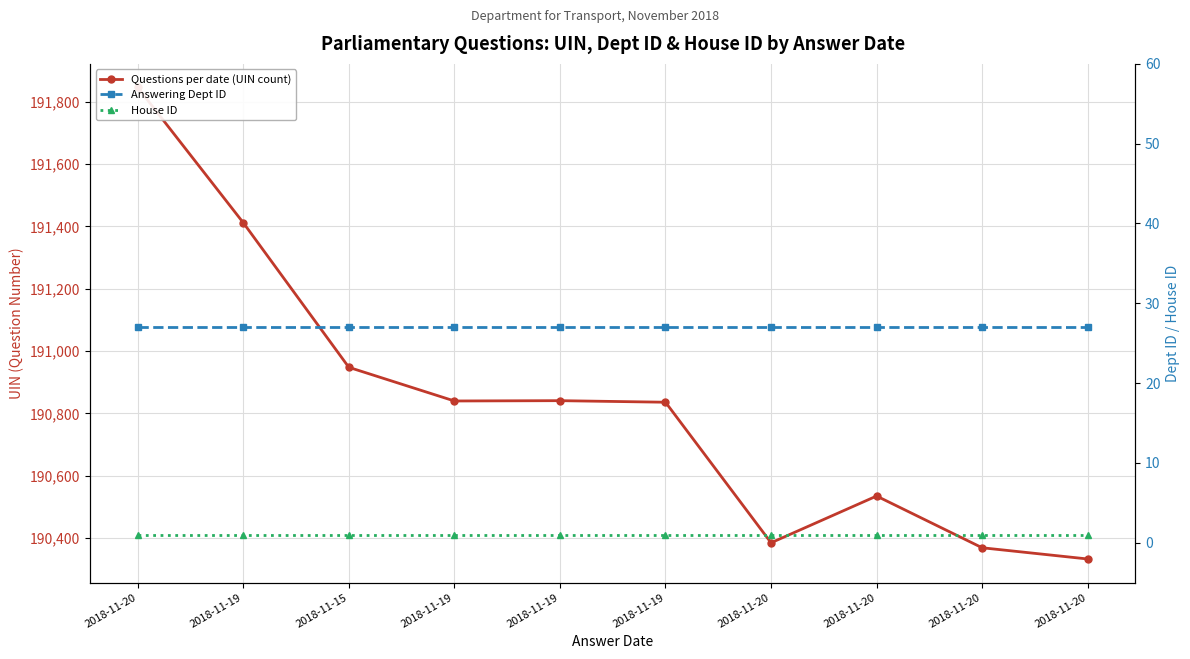

At which category is the sum across all series the highest?

2018-11-20